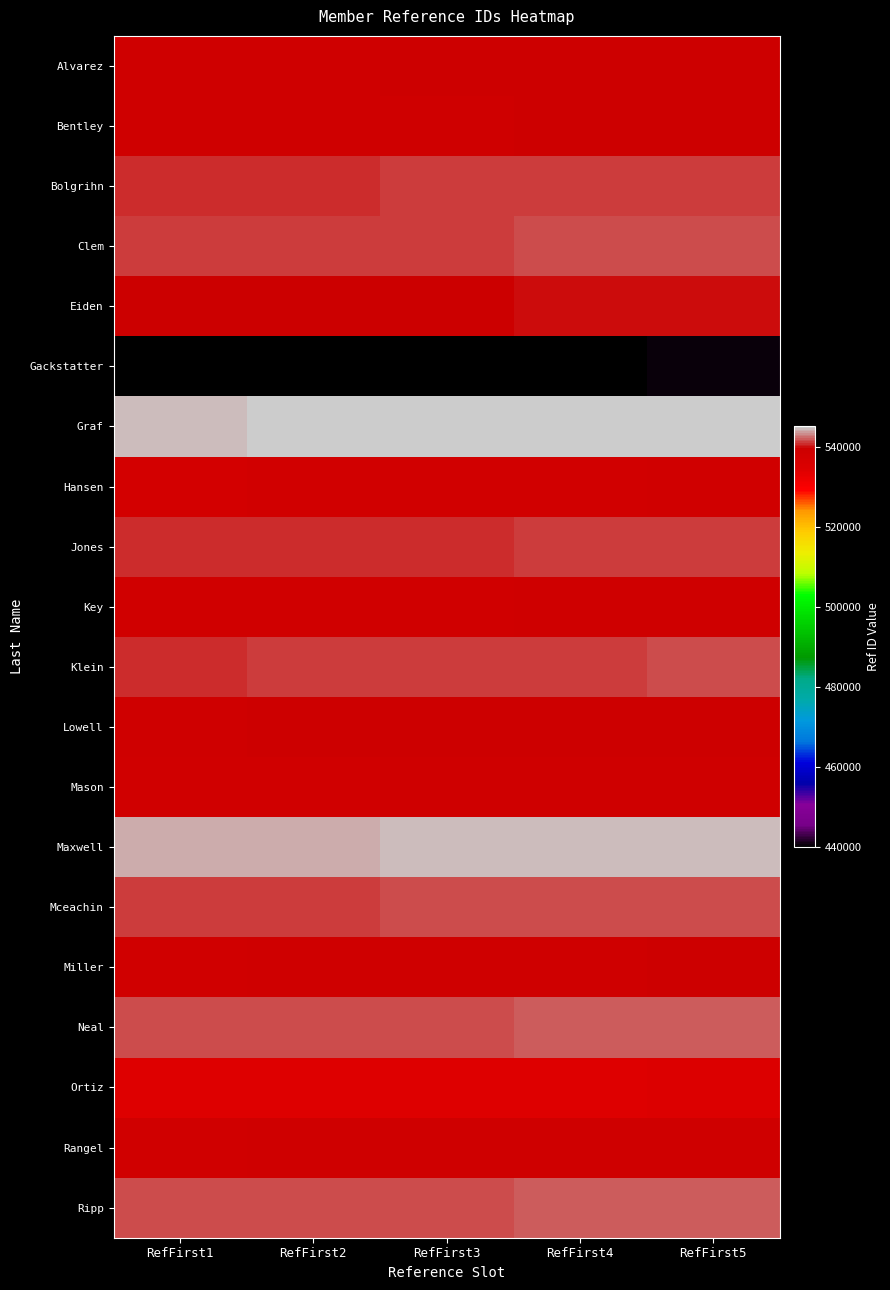

Reading left to right, list all the values displayed in this chart.

Alvarez: RefFirst1=538641	RefFirst2=538771	RefFirst3=538901	RefFirst4=539031	RefFirst5=539161
Bentley: RefFirst1=538614	RefFirst2=538744	RefFirst3=538874	RefFirst4=539004	RefFirst5=539134
Bolgrihn: RefFirst1=540734	RefFirst2=540864	RefFirst3=540994	RefFirst4=541124	RefFirst5=541254
Clem: RefFirst1=541012	RefFirst2=541142	RefFirst3=541272	RefFirst4=541402	RefFirst5=541532
Eiden: RefFirst1=539406	RefFirst2=539536	RefFirst3=539666	RefFirst4=539796	RefFirst5=539926
Gackstatter: RefFirst1=439889	RefFirst2=440019	RefFirst3=440149	RefFirst4=440279	RefFirst5=440409
Graf: RefFirst1=544530	RefFirst2=544660	RefFirst3=544790	RefFirst4=544920	RefFirst5=545050
Hansen: RefFirst1=537620	RefFirst2=537750	RefFirst3=537880	RefFirst4=538010	RefFirst5=538140
Jones: RefFirst1=540667	RefFirst2=540797	RefFirst3=540927	RefFirst4=541057	RefFirst5=541187
Key: RefFirst1=538191	RefFirst2=538321	RefFirst3=538451	RefFirst4=538581	RefFirst5=538711
Klein: RefFirst1=540846	RefFirst2=540976	RefFirst3=541106	RefFirst4=541236	RefFirst5=541366
Lowell: RefFirst1=538769	RefFirst2=538899	RefFirst3=539029	RefFirst4=539159	RefFirst5=539289
Mason: RefFirst1=538247	RefFirst2=538377	RefFirst3=538507	RefFirst4=538637	RefFirst5=538767
Maxwell: RefFirst1=543985	RefFirst2=544115	RefFirst3=544245	RefFirst4=544375	RefFirst5=544505
Mceachin: RefFirst1=541220	RefFirst2=541350	RefFirst3=541480	RefFirst4=541610	RefFirst5=541740
Miller: RefFirst1=538408	RefFirst2=538538	RefFirst3=538668	RefFirst4=538798	RefFirst5=538928
Neal: RefFirst1=541443	RefFirst2=541573	RefFirst3=541703	RefFirst4=541833	RefFirst5=541963
Ortiz: RefFirst1=533965	RefFirst2=534095	RefFirst3=534225	RefFirst4=534355	RefFirst5=534485
Rangel: RefFirst1=538356	RefFirst2=538486	RefFirst3=538616	RefFirst4=538746	RefFirst5=538876
Ripp: RefFirst1=541503	RefFirst2=541633	RefFirst3=541763	RefFirst4=541893	RefFirst5=542023